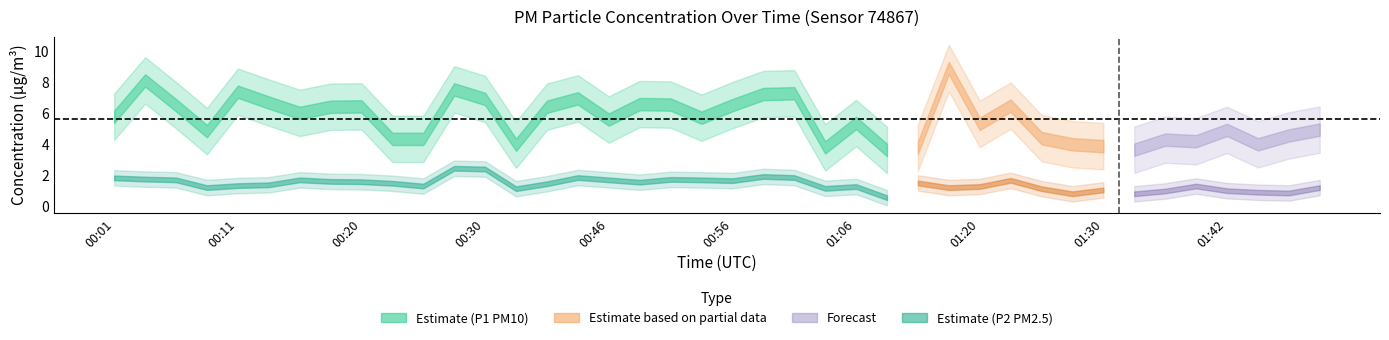

What position from the left is 01:30?

33